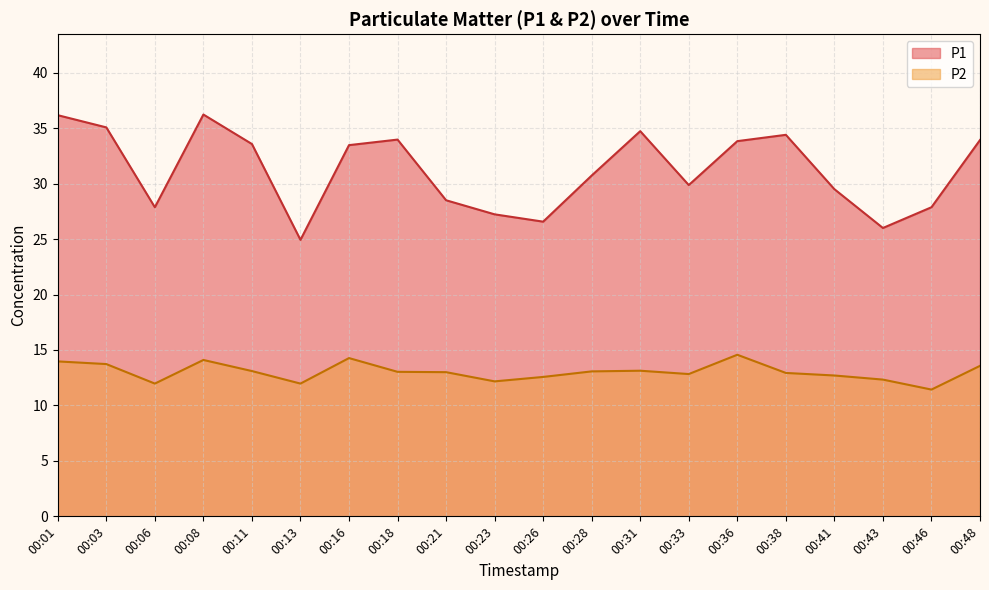

Rank the series at 00:16 from highest to lowest value.

P1, P2